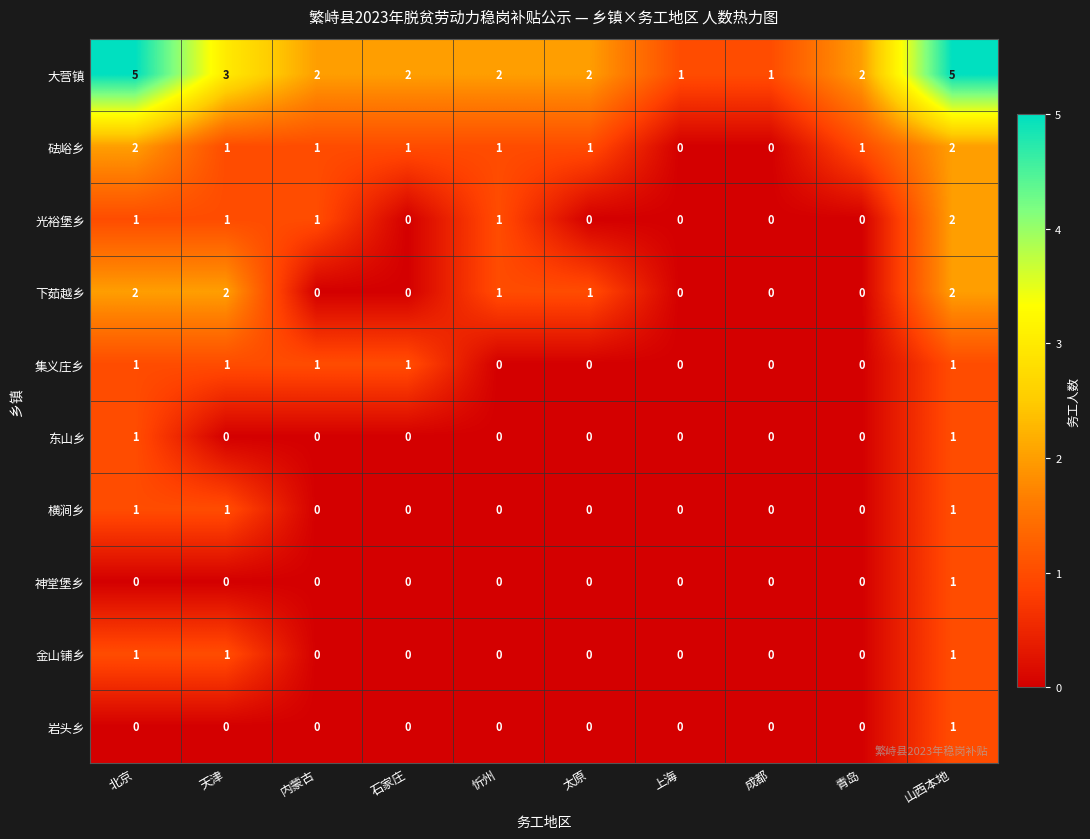

Count the number of categories in the chart.

10